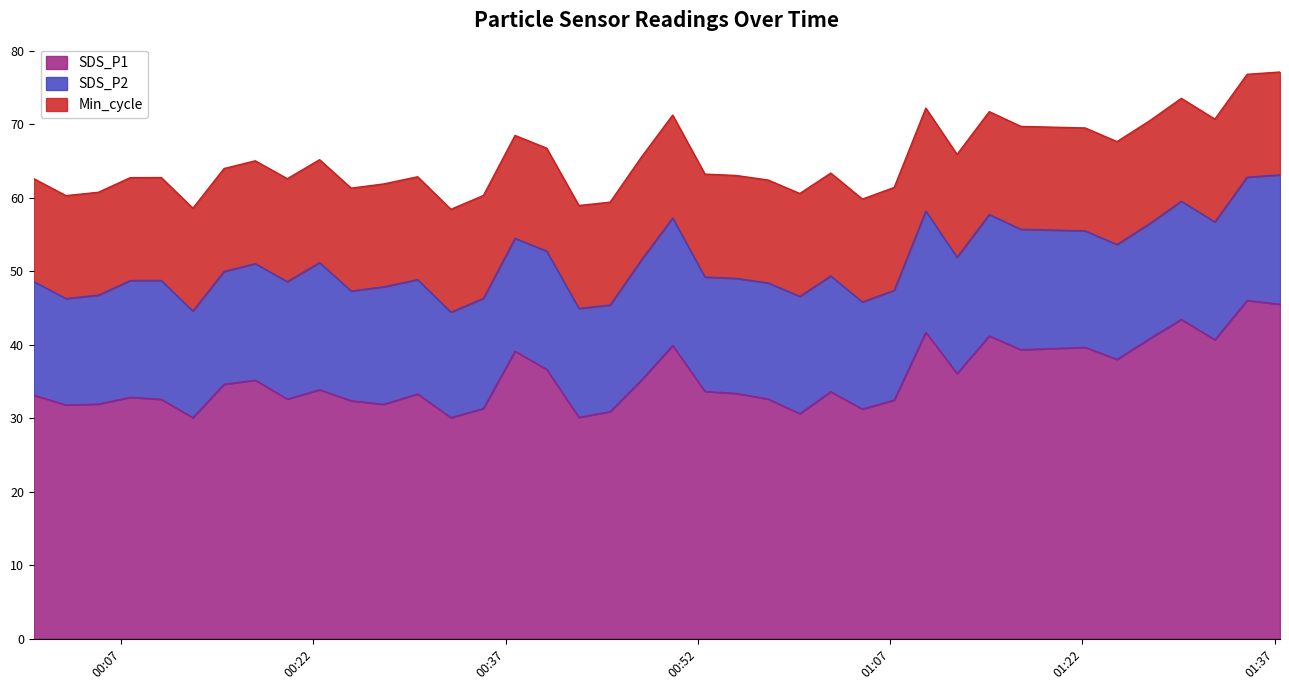

At how many categories does at least one series exceed 28?

39